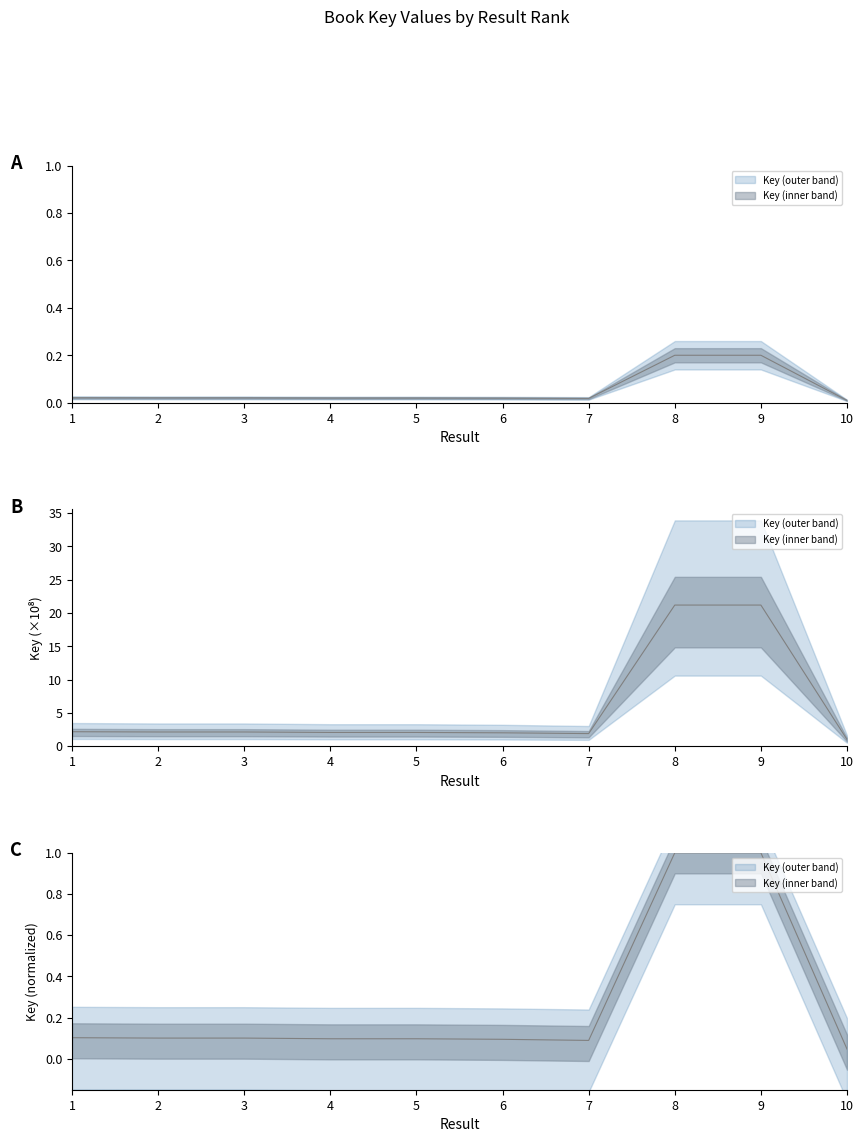

List the labels in order of value, smallest first.

10, 7, 6, 5, 4, 2, 3, 1, 9, 8